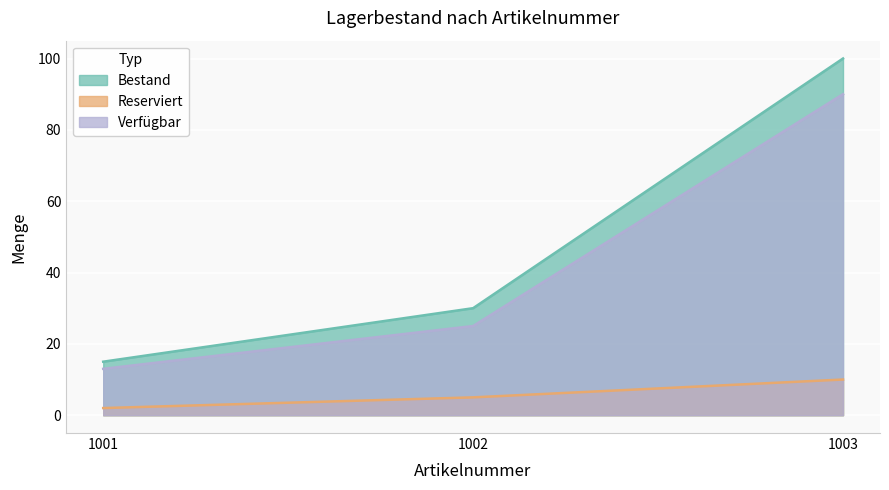

Which series has the largest total across all categories?

Bestand